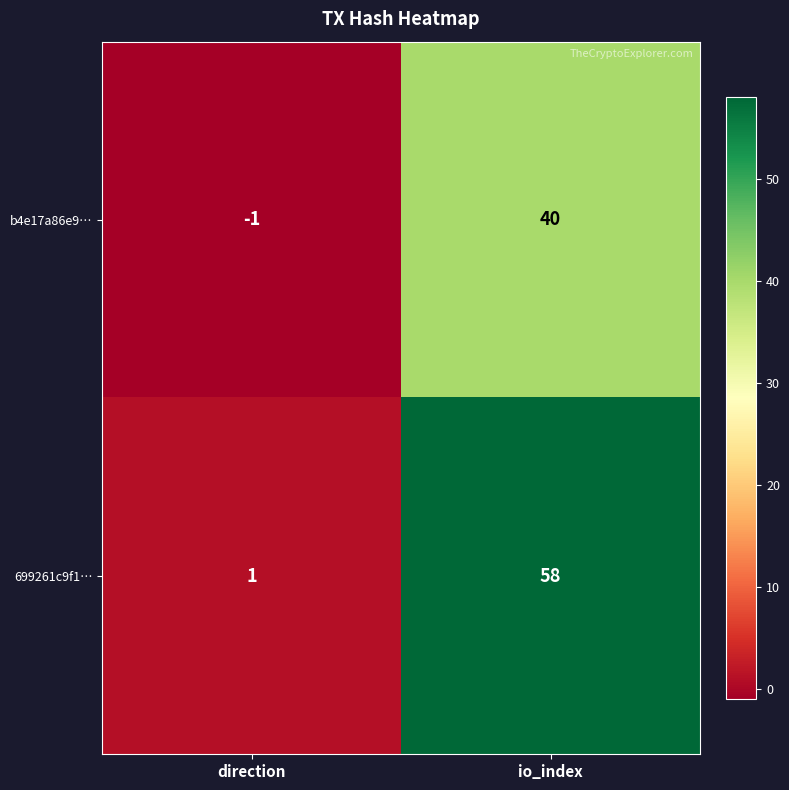

List the series in order of their overall mean, lowest first.

b4e17a86e9…, 699261c9f1…